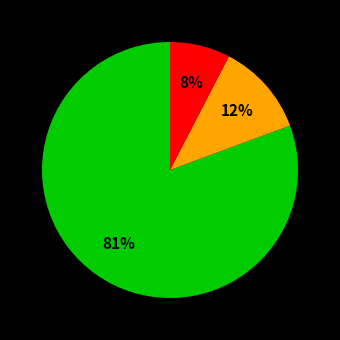

Is there a majority slice in this chart?

Yes